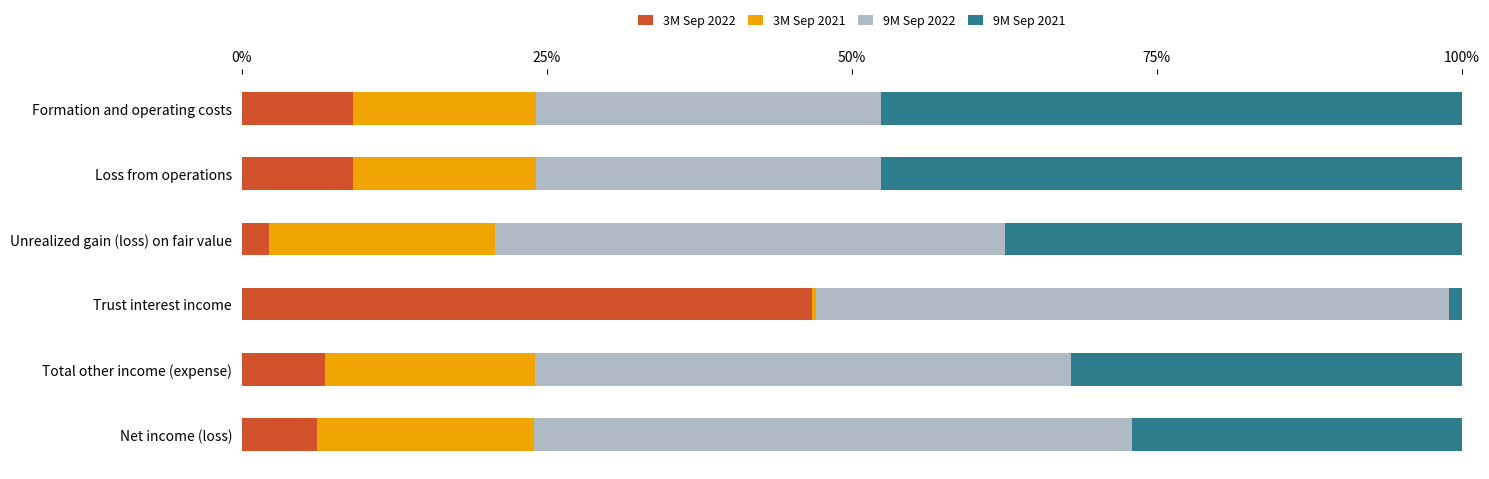

True or false: 3M Sep 2022 has a value of 6.9 at Total other income (expense).

True